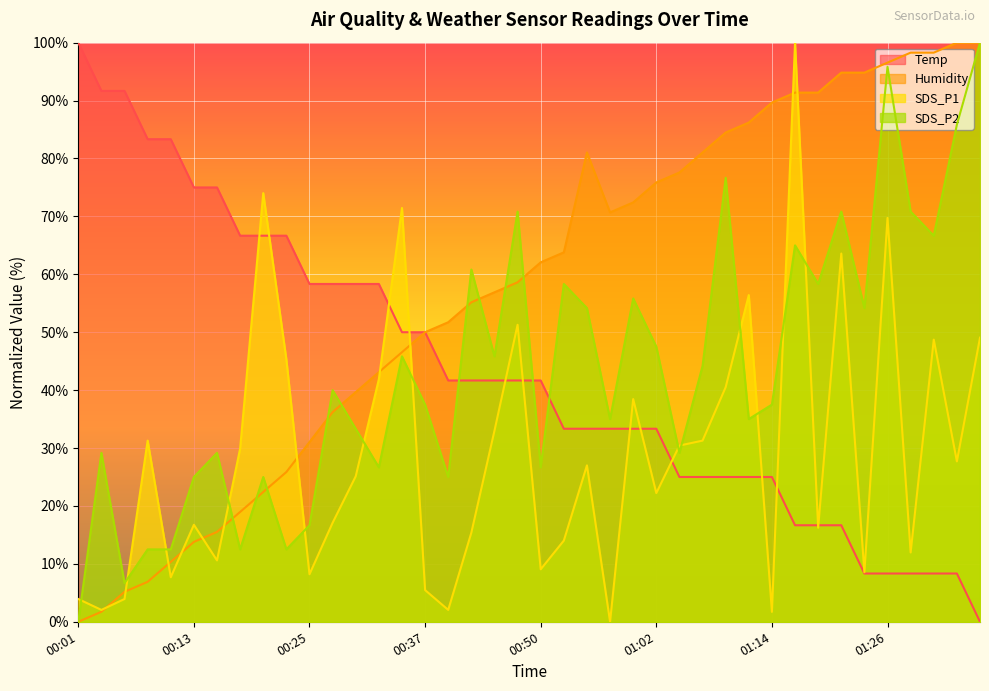

Reading right to left, what are all the values shown in this chart?

Temp: 0.0	8.3	8.3	8.3	8.3	8.3	16.7	16.7	16.7	25.0	25.0	25.0	25.0	25.0	33.3	33.3	33.3	33.3	33.3	41.7	41.7	41.7	41.7	41.7	50.0	50.0	58.3	58.3	58.3	58.3	66.7	66.7	66.7	75.0	75.0	83.3	83.3	91.7	91.7	100.0
Humidity: 100.0	100.0	98.3	98.3	96.6	94.8	94.8	91.4	91.4	89.7	86.2	84.5	81.0	77.6	75.9	72.4	70.7	81.0	63.8	62.1	58.6	56.9	55.2	51.7	50.0	46.6	43.1	39.7	36.2	31.0	25.9	22.4	19.0	15.5	13.8	10.3	6.9	5.2	1.7	0.0
SDS_P1: 49.1	27.7	48.7	12.0	69.7	8.5	63.6	16.2	100.0	1.7	56.4	40.5	31.3	30.4	22.2	38.5	0.0	27.0	14.0	9.1	51.3	33.0	15.4	2.1	5.5	71.5	41.9	25.1	17.1	8.2	45.3	74.0	29.9	10.6	16.8	7.7	31.3	3.9	2.1	3.9
SDS_P2: 100.0	85.8	66.7	70.8	95.8	54.2	70.8	58.3	65.0	37.5	35.0	76.7	44.2	29.2	47.5	55.8	35.0	54.2	58.3	26.7	70.8	45.8	60.8	25.0	37.5	45.8	26.7	33.3	40.0	16.7	12.5	25.0	12.5	29.2	25.0	12.5	12.5	6.7	29.2	0.0